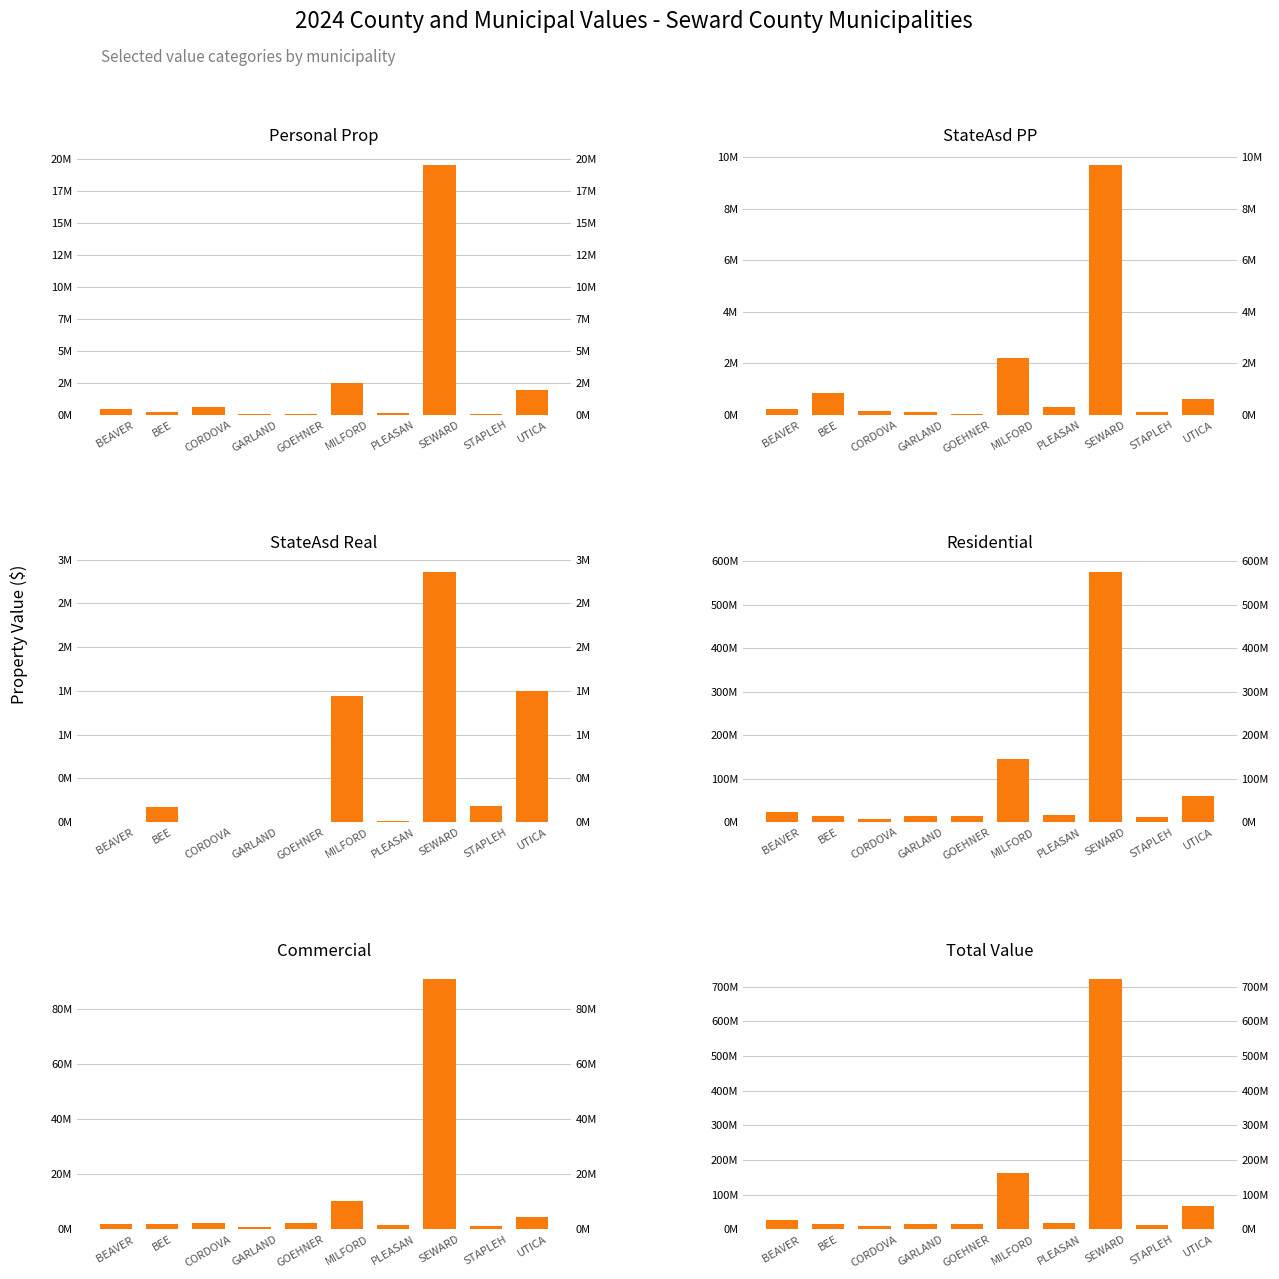

Between CORDOVA and GOEHNER, which is larger?

CORDOVA